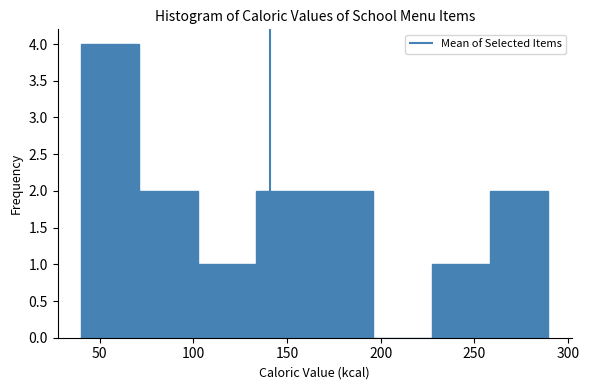

Reading left to right, list every bar in this chart as the range it spans on the x-axis followed by its height. Neither the bar edges nor the heights are printed on the chart, so give them approximately, as read against the axes.

40 to 70: 4
70 to 100: 2
100 to 135: 1
135 to 165: 2
165 to 195: 2
195 to 225: 0
225 to 260: 1
260 to 290: 2